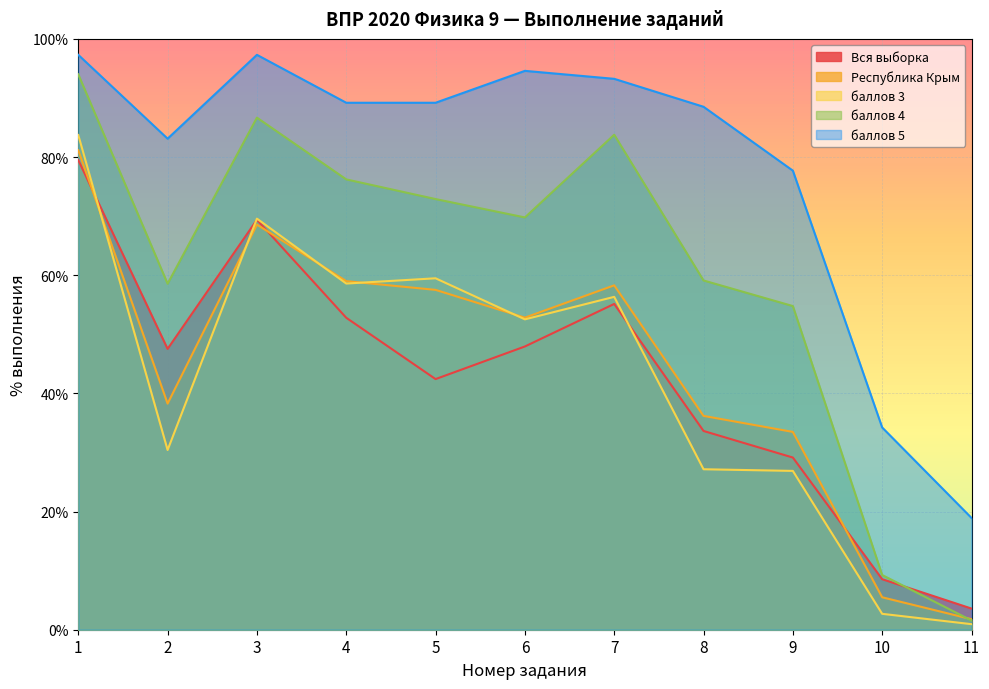

List the labels in order of Вся выборка value, largest first.

1, 3, 7, 4, 6, 2, 5, 8, 9, 10, 11